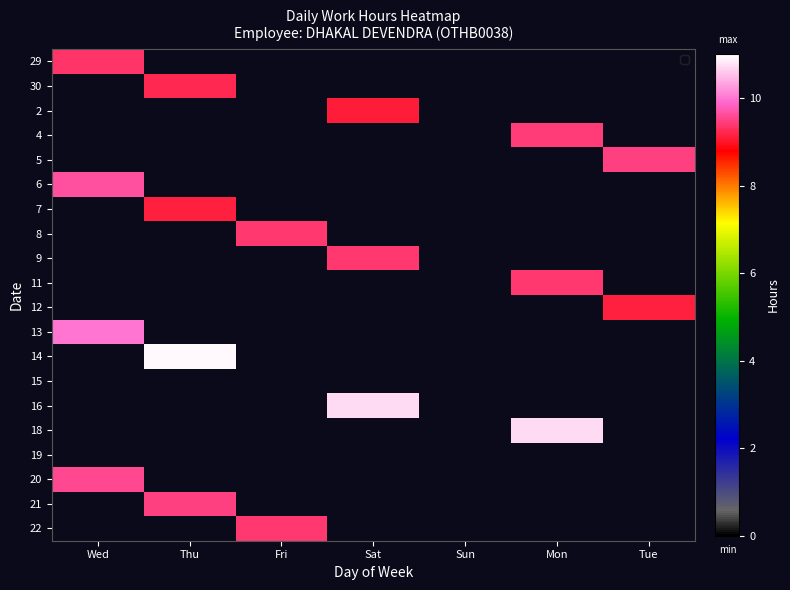

Is it true that 30 equals -3.8 at Wed?

False